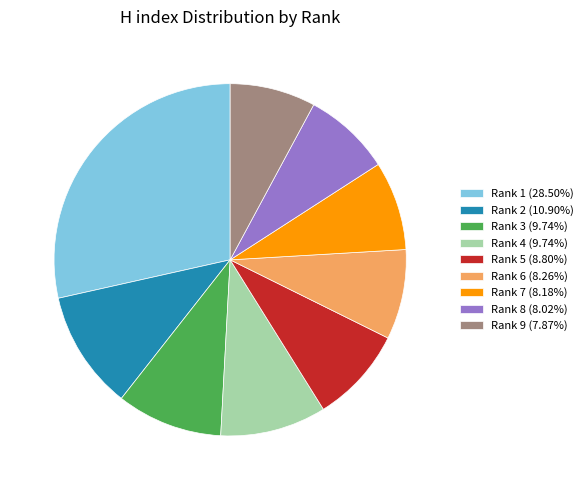

Approximately how many times larger is the value at Rank 3 (9.74%) compared to Rank 6 (8.26%)?

1.2